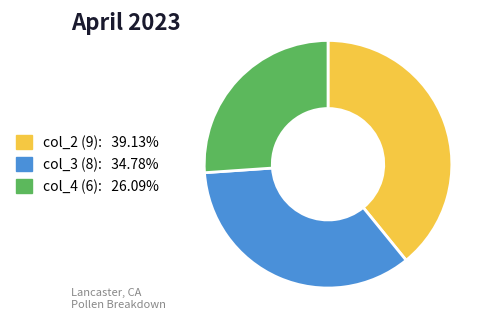

Is there any slice that represents more than half of the pie?

No